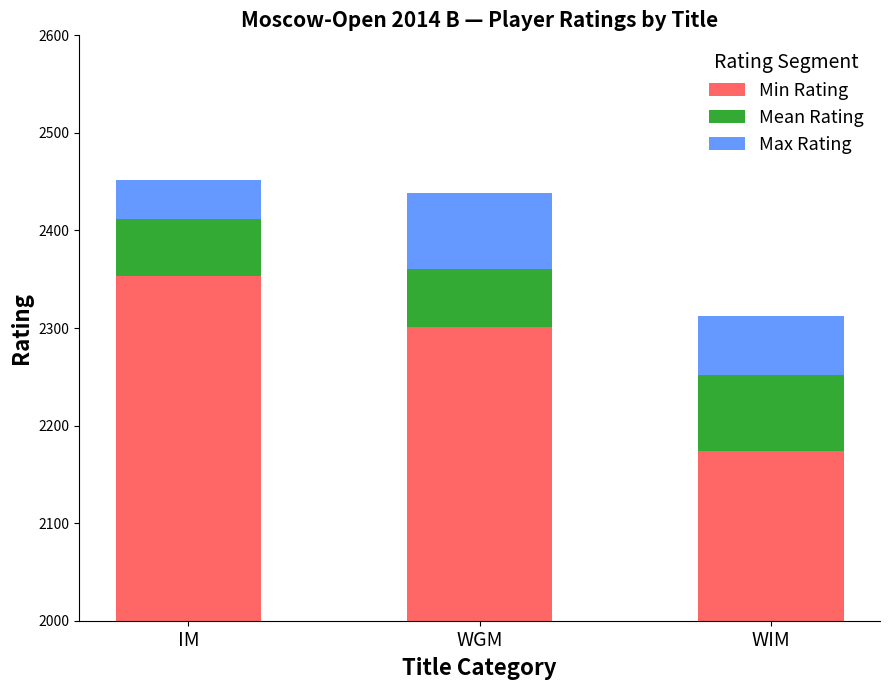

Rank the series at IM from highest to lowest value.

Min Rating, Mean Rating, Max Rating